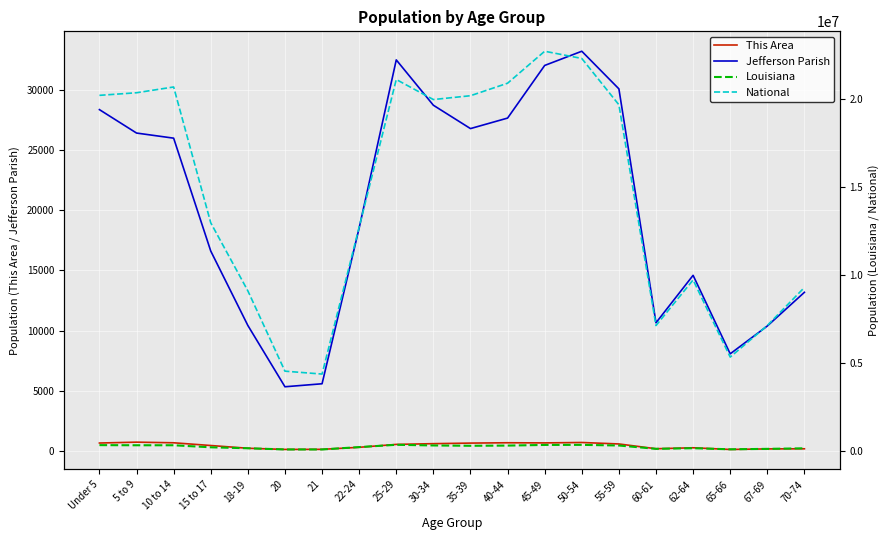

True or false: National and Louisiana cross at least once.

False